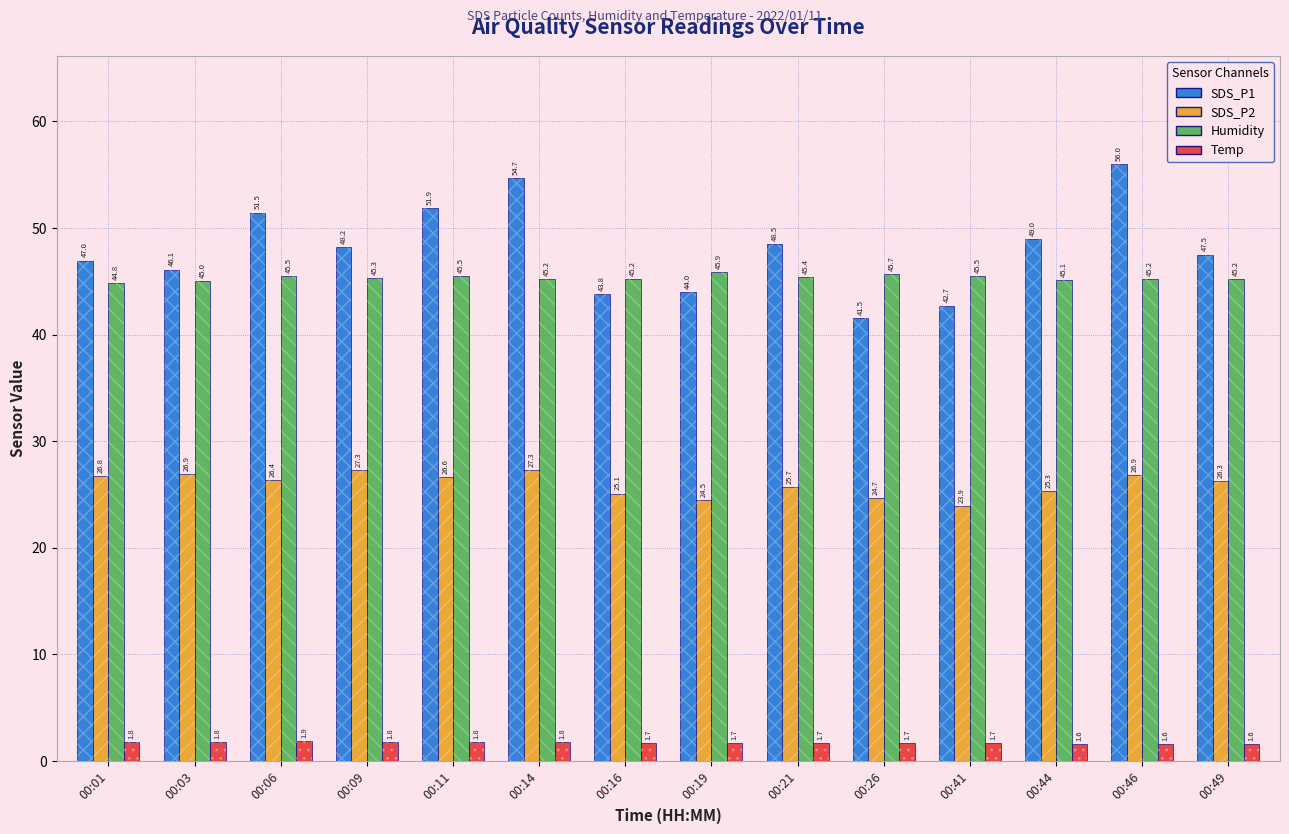

What are all the series names shown in the legend?

SDS_P1, SDS_P2, Humidity, Temp